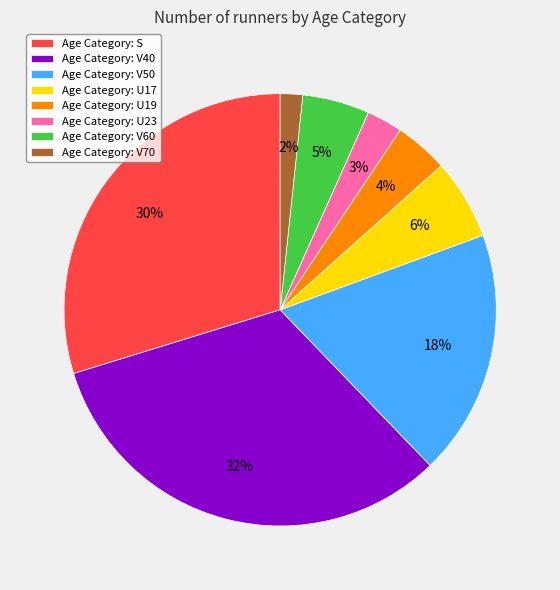

To the nearest percent, what is the average slice percentage?

12%